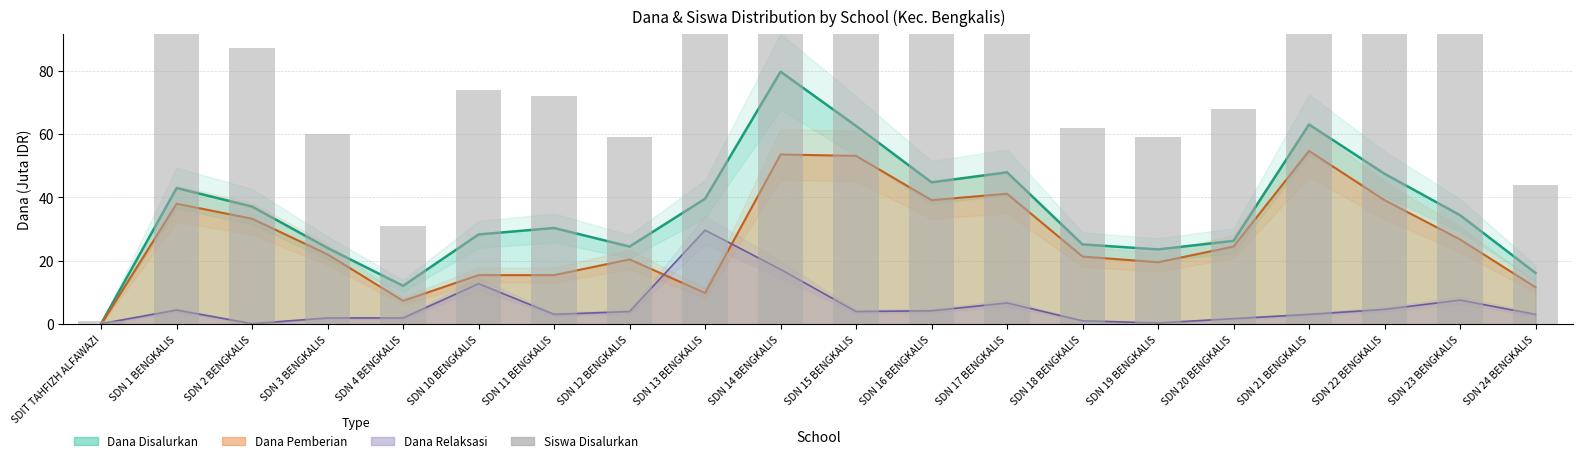

How many categories are shown in the chart?

20